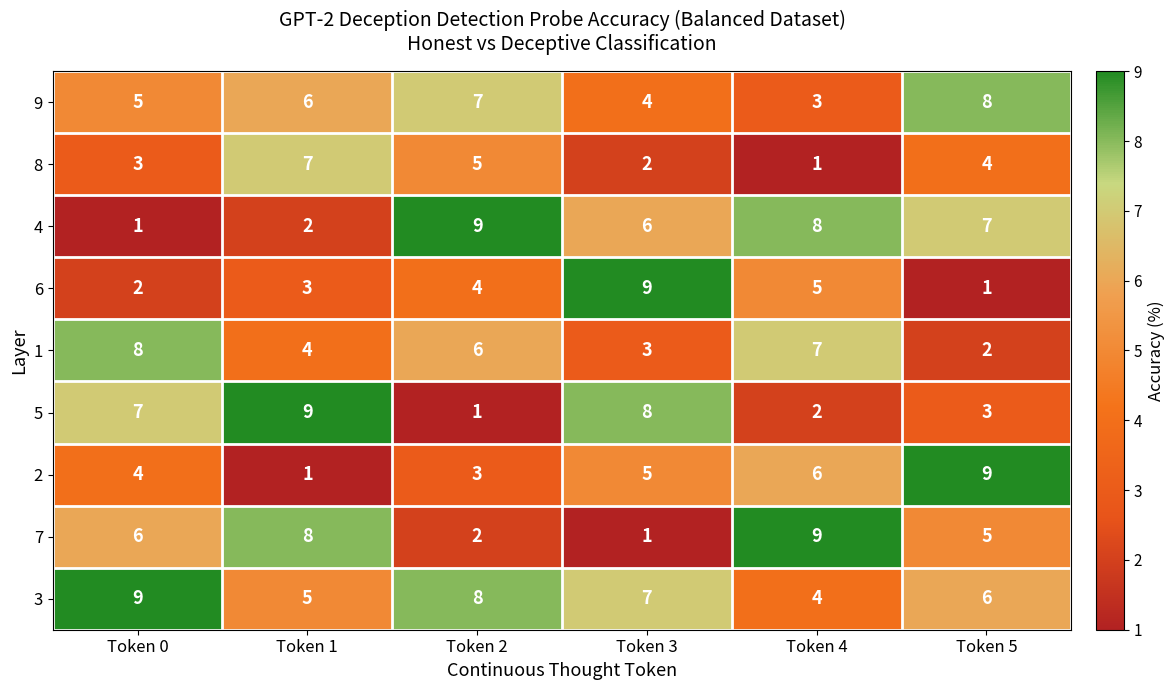

The value of 9 at Token 0 is 9. True or false?

False